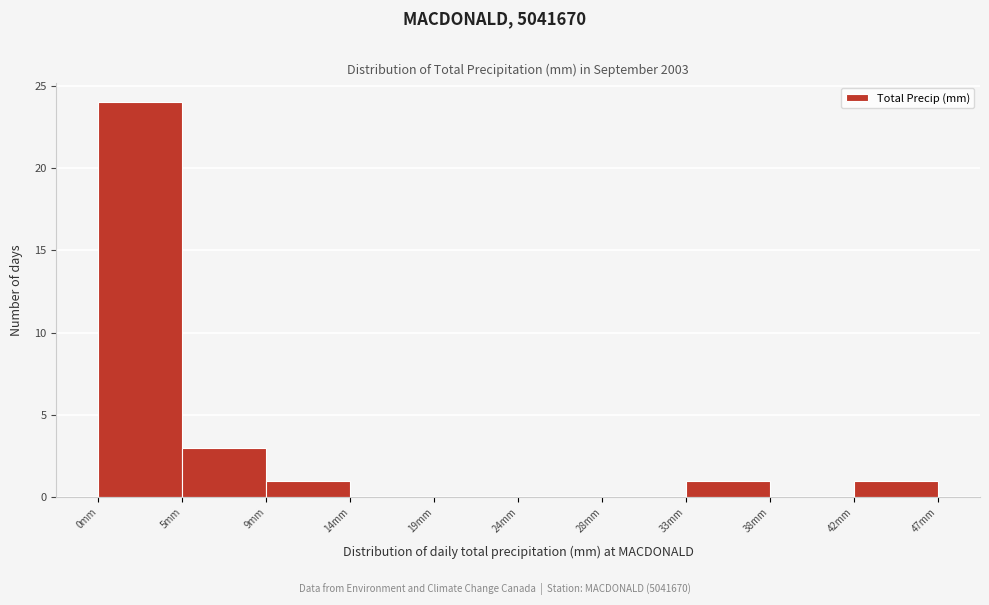

How tall is the bar that spans 9.4 to 14.1 on the x-axis? Neither the bar edges nor the heights are printed on the chart, so give them approximately, as read against the axes.

1